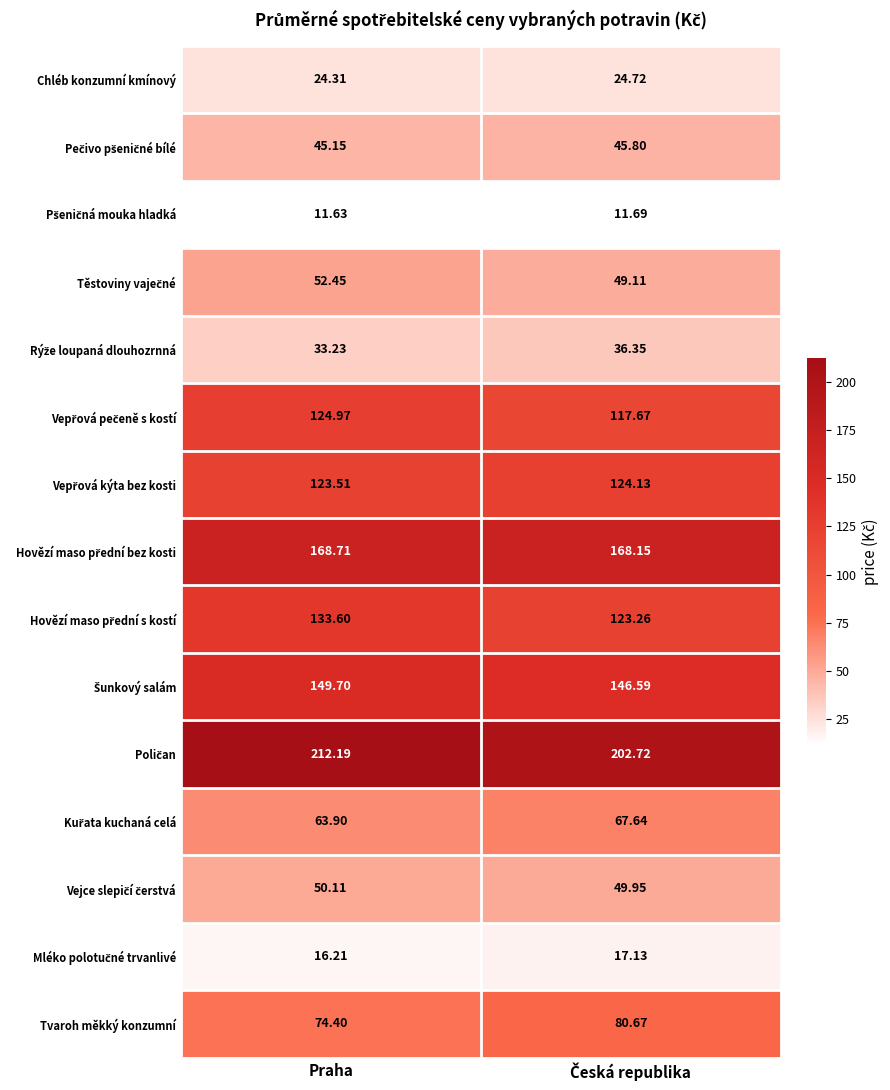

At which category is the sum across all series the highest?

Praha